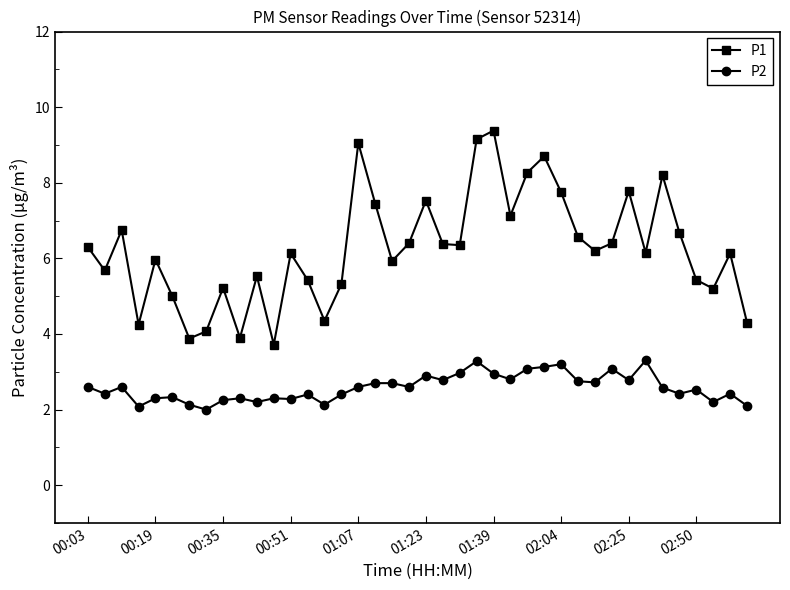

In P2, how many points are lower than both neighbors (excluding endpoints)?

13